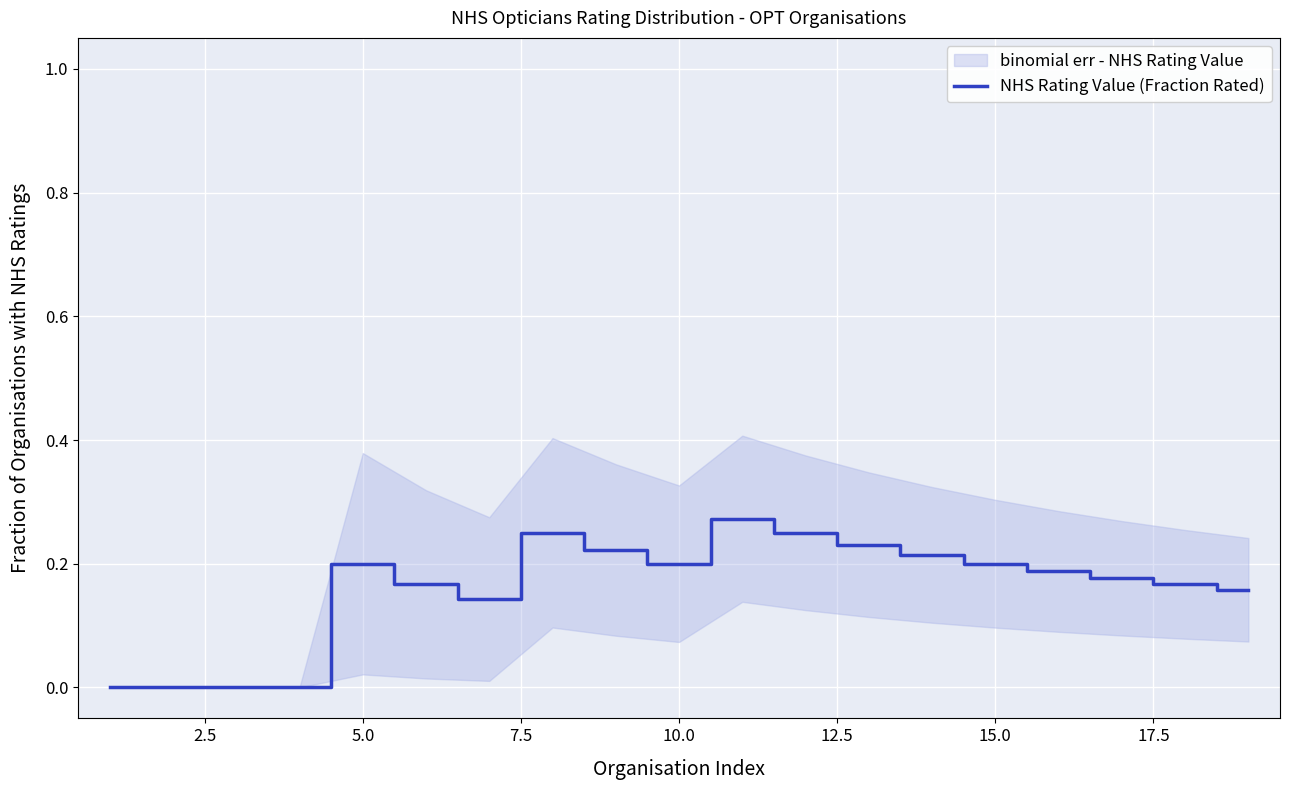

The value of NHS Rating Value (Fraction Rated) at 15.0 is 0.2. True or false?

True